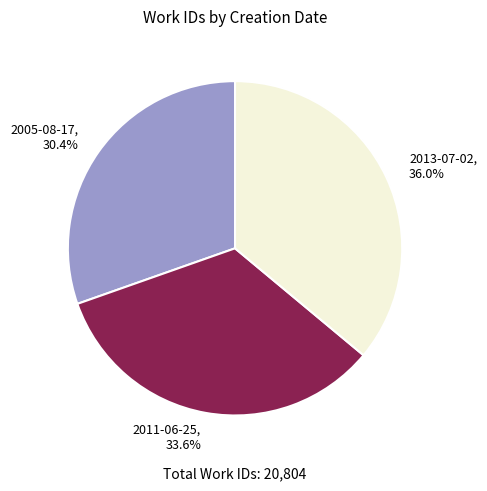

Is there any slice that represents more than half of the pie?

No